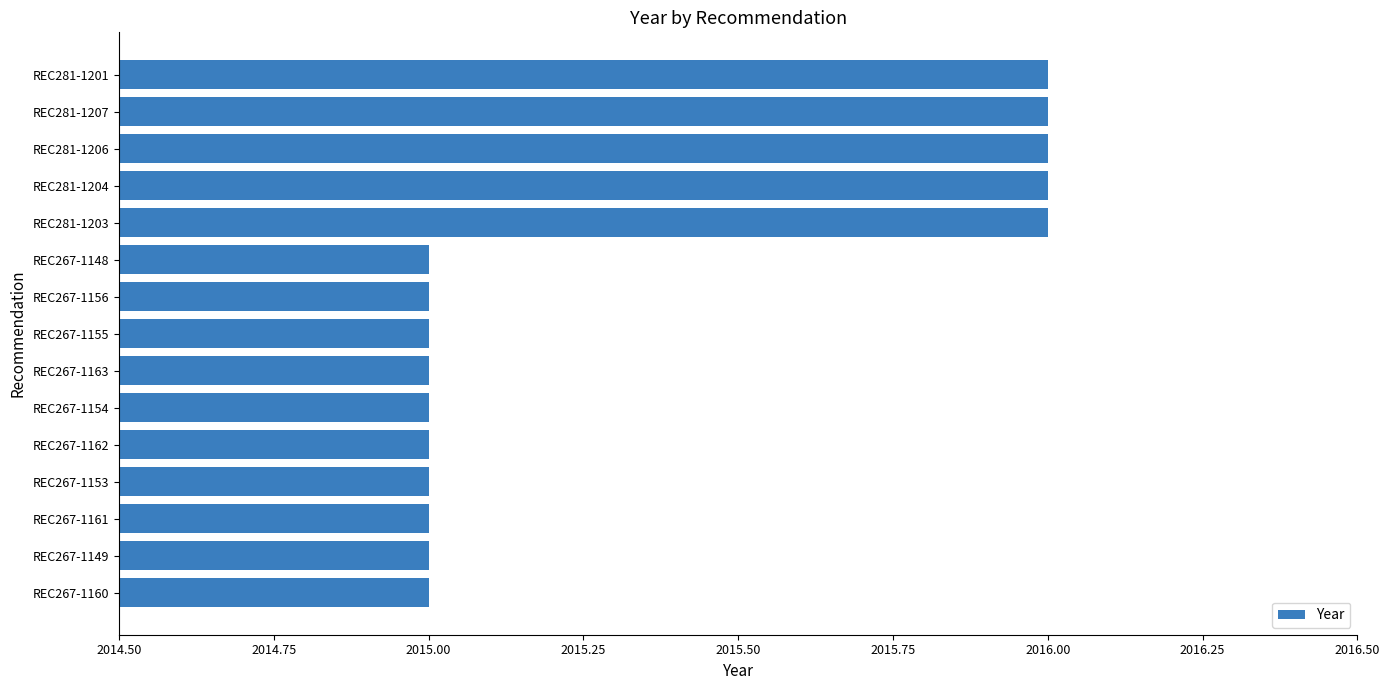

The chart shows a value of 2015 at REC267-1155. True or false?

True